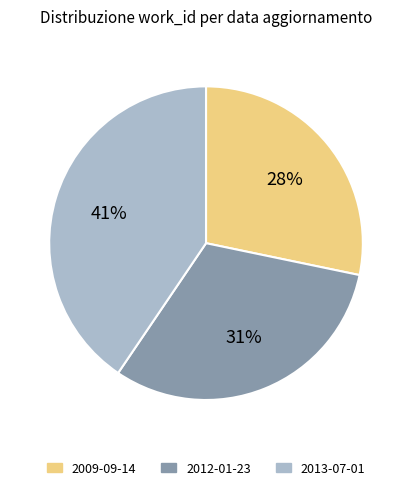

True or false: 2012-01-23 accounts for 19% of the total.

False